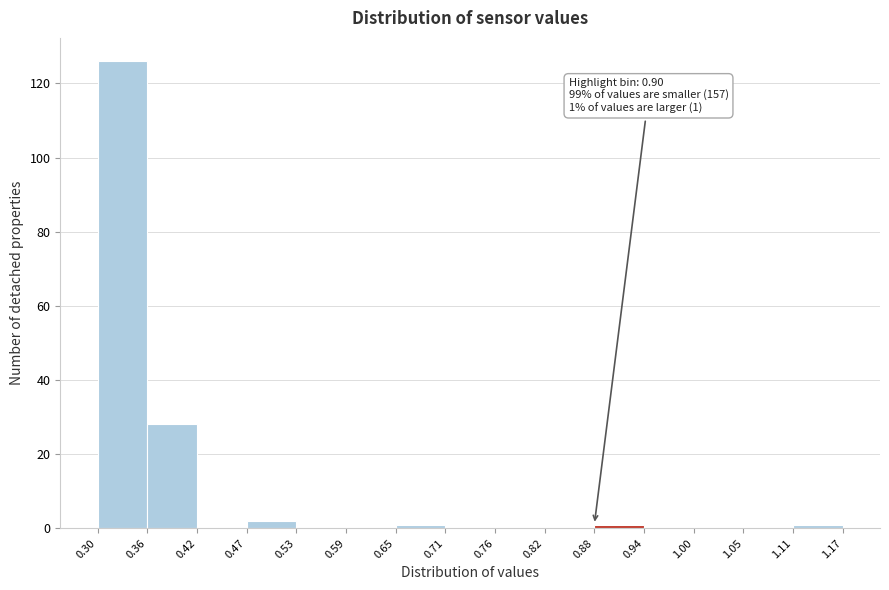

Over which range of the x-axis is the bar tallest?

0.30 to 0.36